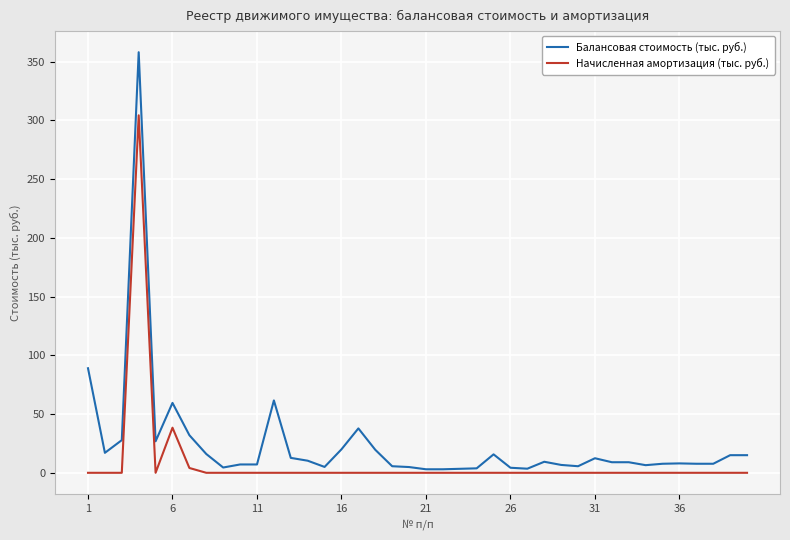

Which series has the widest spread of values?

Балансовая стоимость (тыс. руб.)